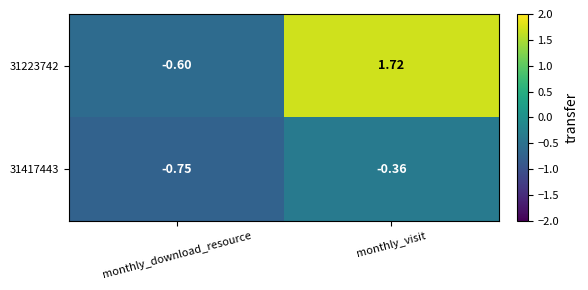

Is the value of 31417443 at monthly_download_resource greater than the value of 31223742 at monthly_visit?

No